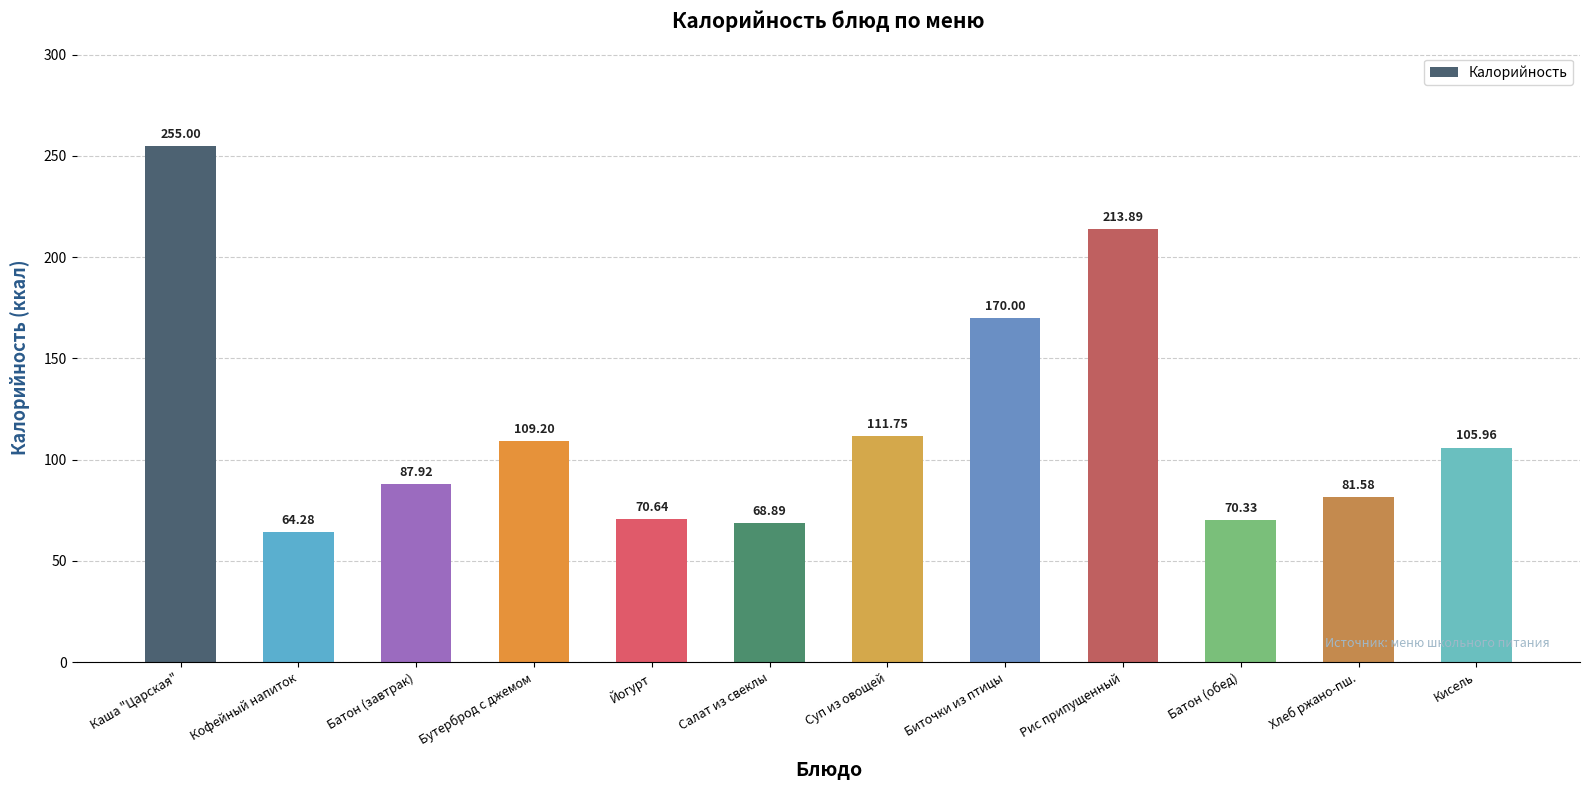

At which label is the value closest to 159?

Биточки из птицы